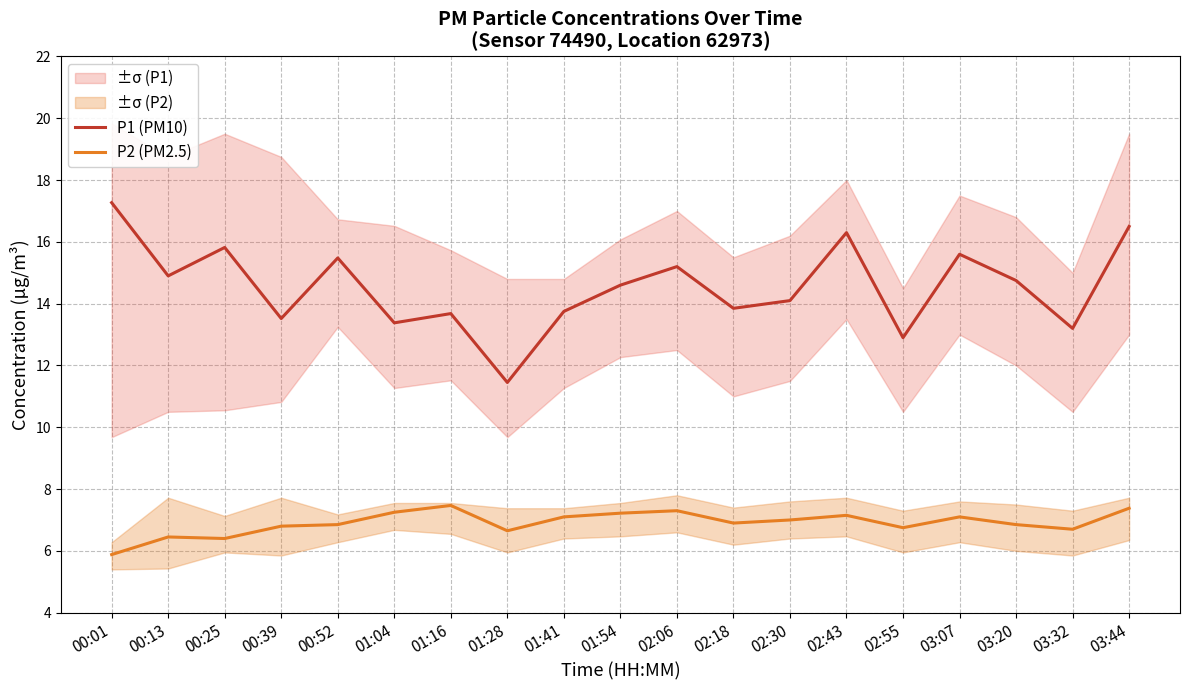

Does the chart display data point markers on the line(s)?

No